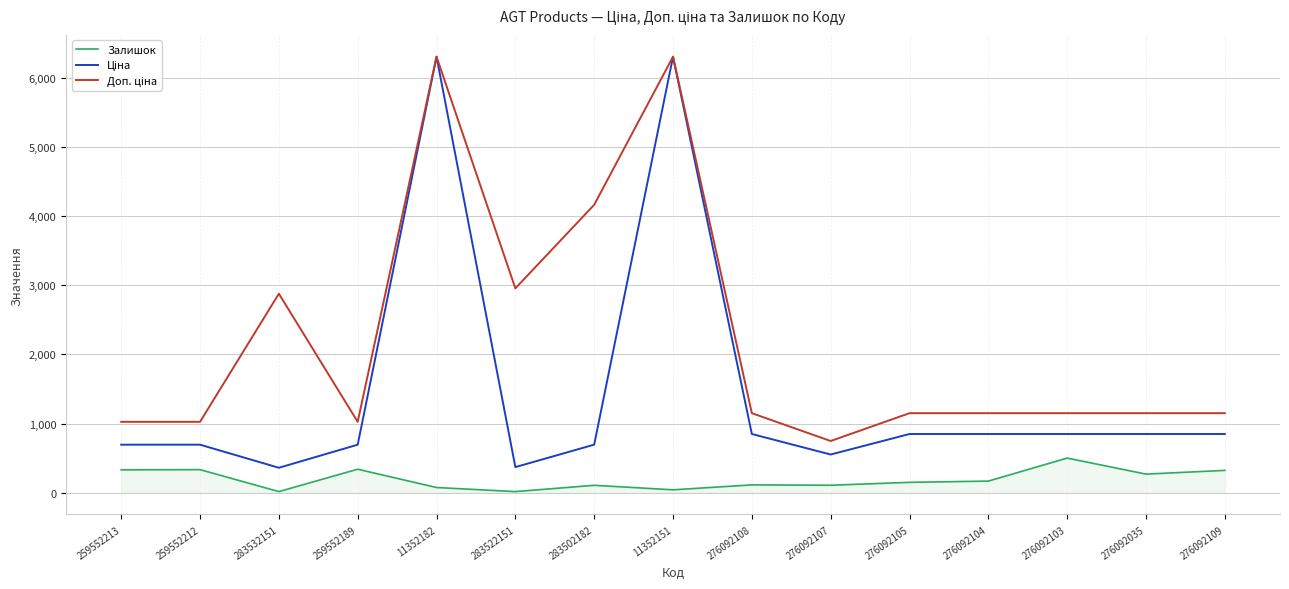

True or false: Залишок has a value of 322.0 at 276092109.

True